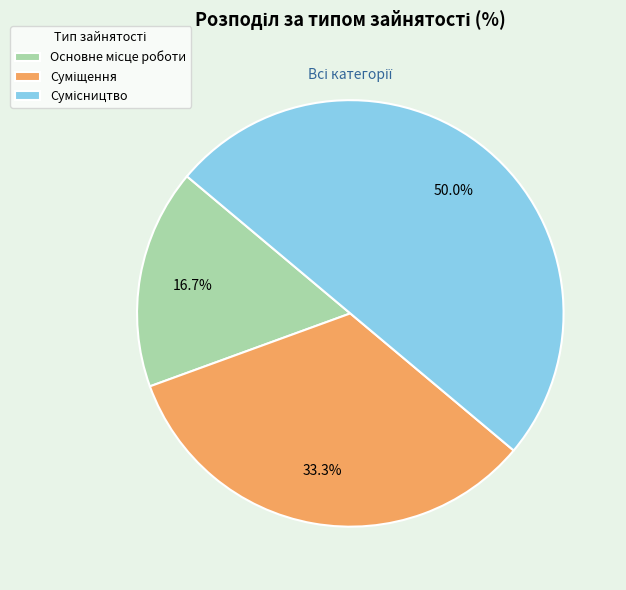

How many slices are in this pie chart?

3